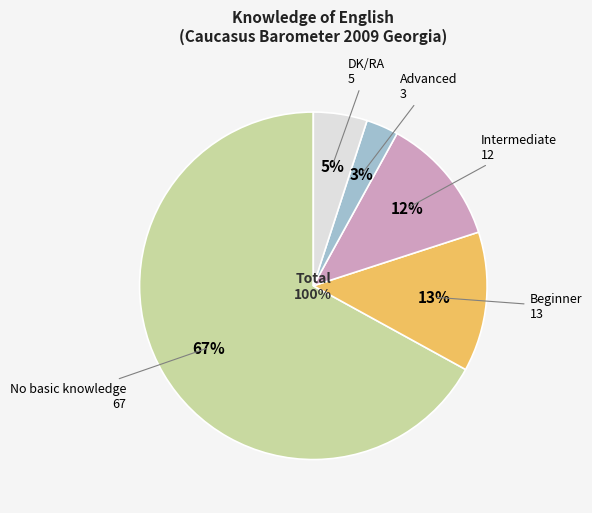

Which has a higher value, Intermediate or Advanced?

Intermediate